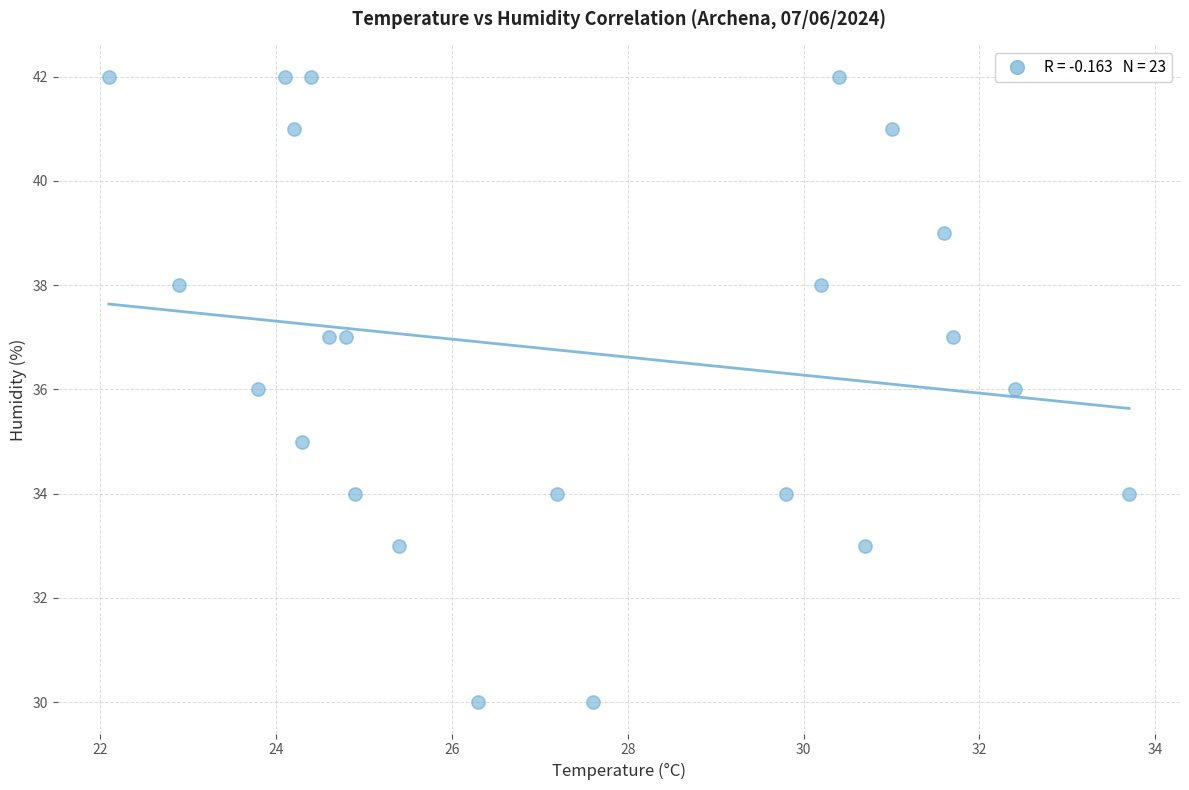

What is the range of Y values (max minus min)?

12